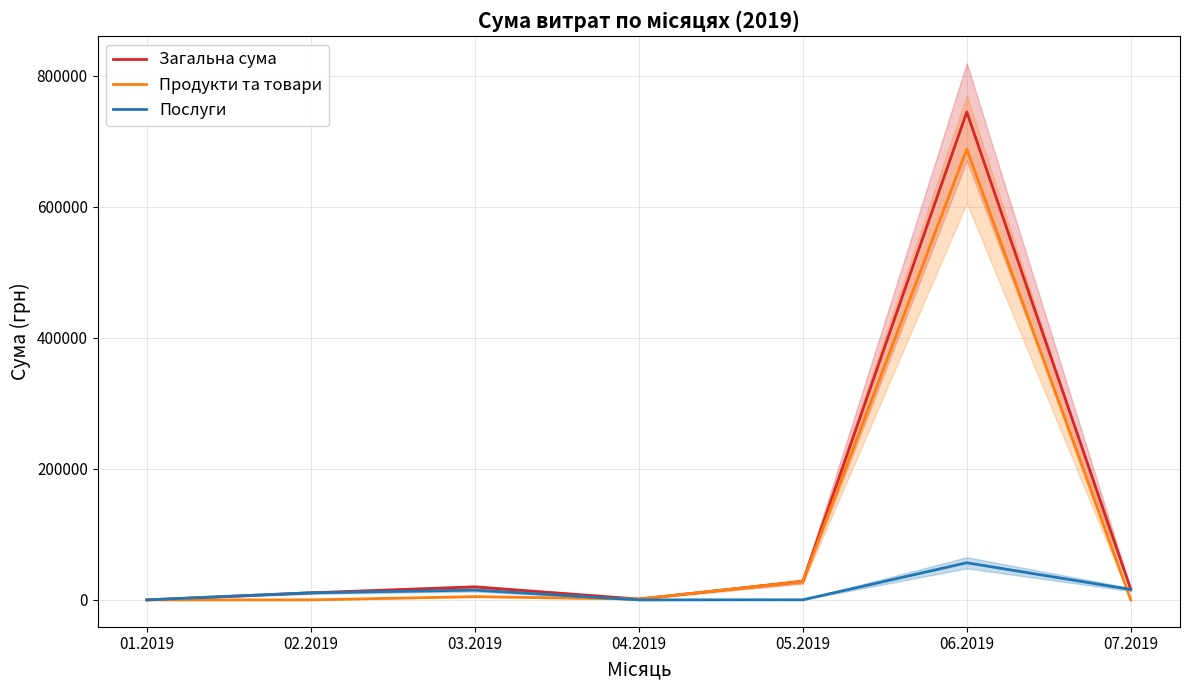

What is the label of the 3rd point from the left?

03.2019